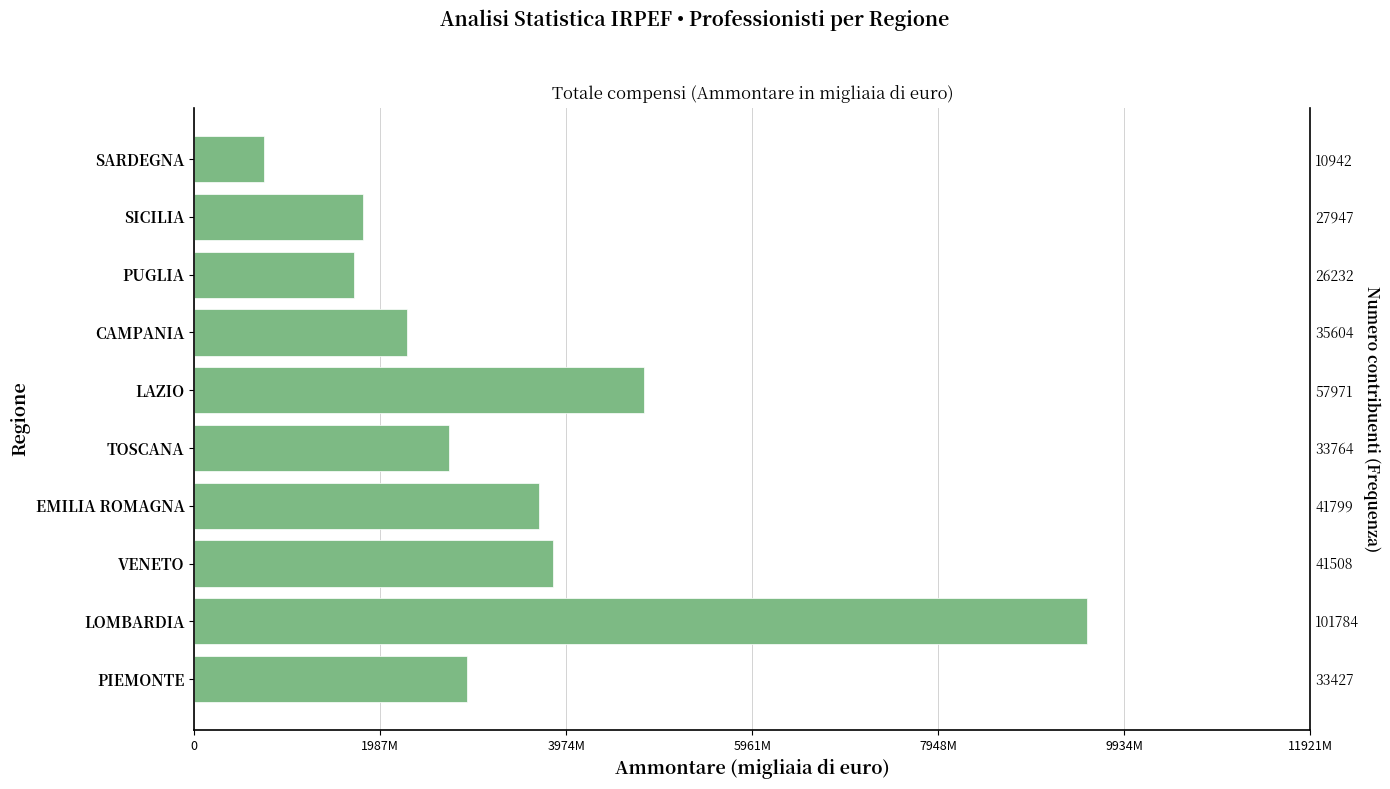

Is it true that the value at PUGLIA is 1706456?

True